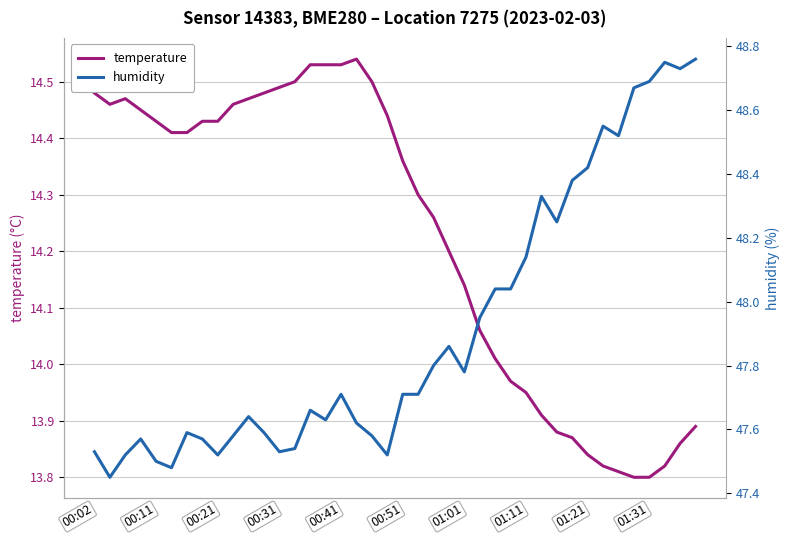

What is the maximum value for humidity?

48.8